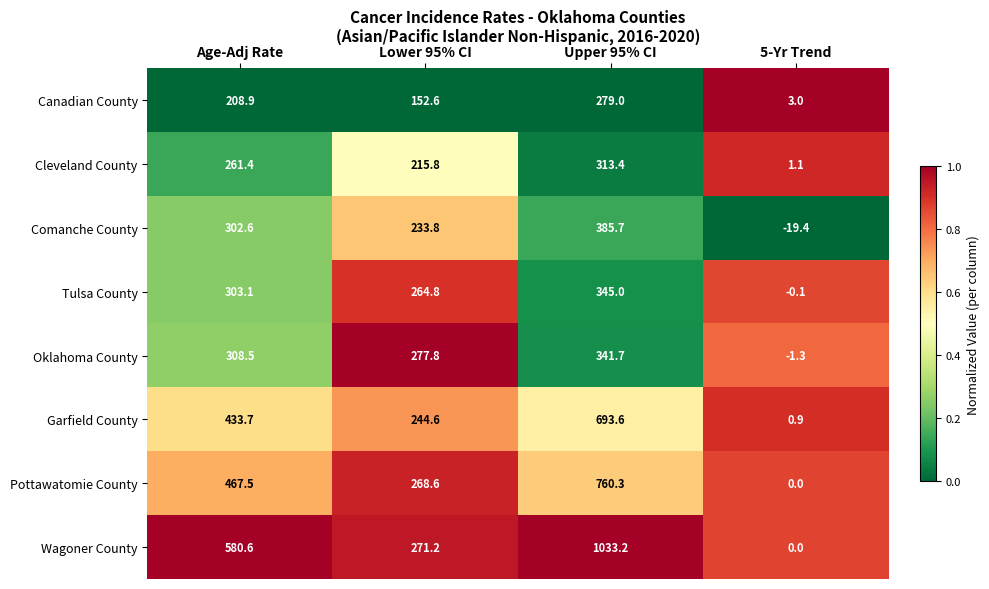

Which label corresponds to the smallest value in the chart?

5-Yr Trend